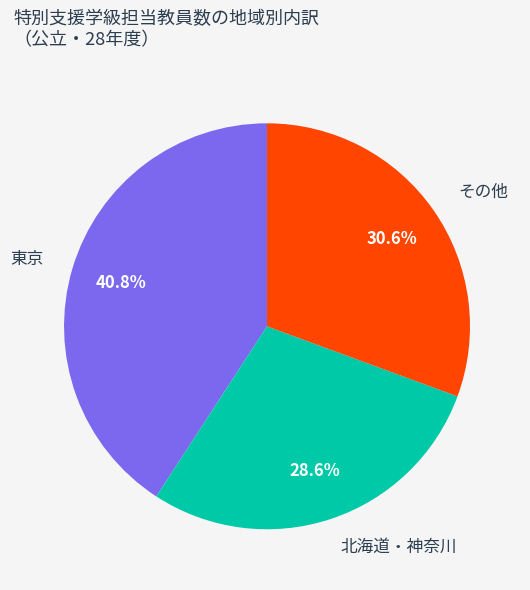

What is the largest slice in the pie chart?

東京